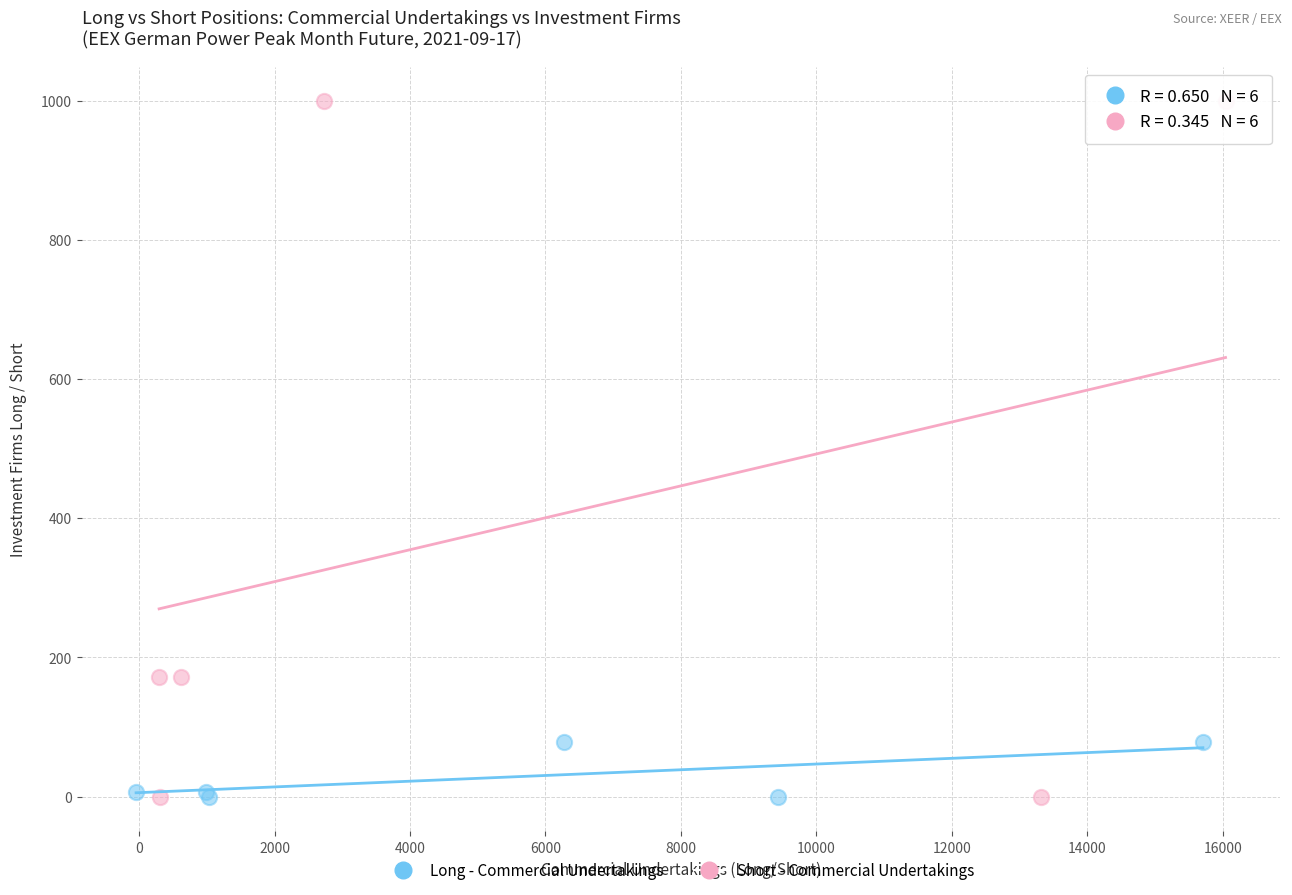

Which series has the widest spread of Y values?

Short - Commercial Undertakings